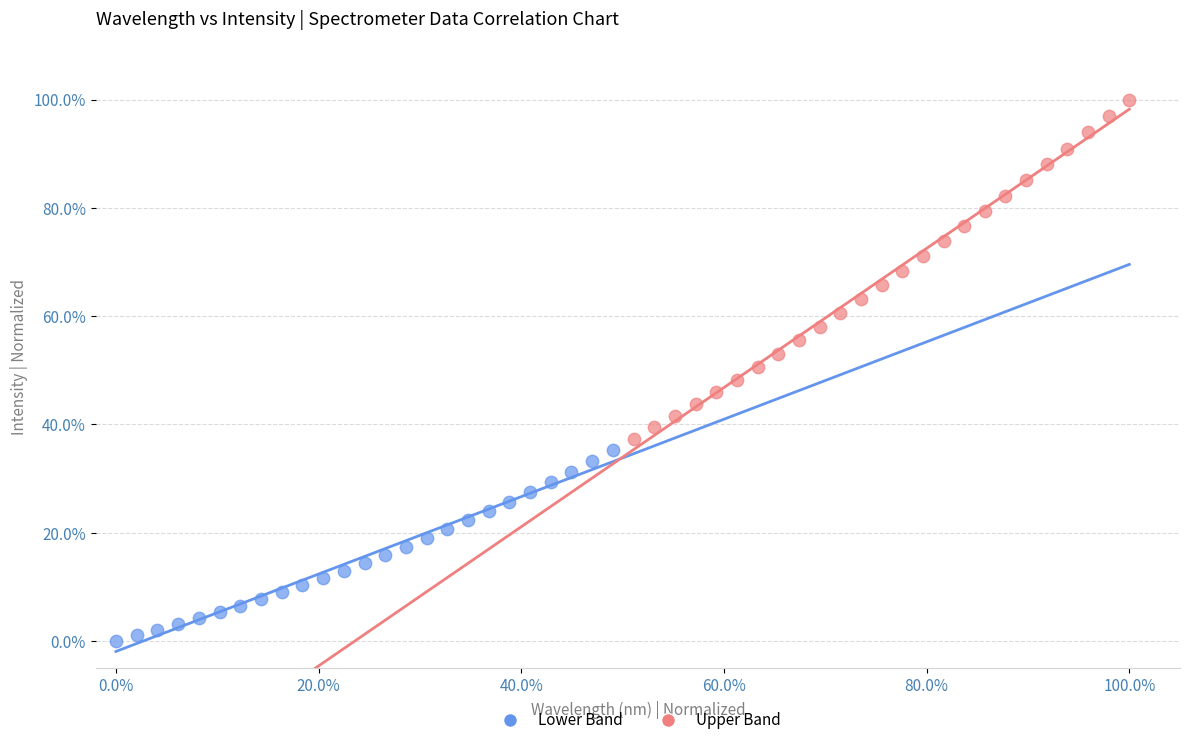

Which series has the widest spread of Y values?

Upper Band